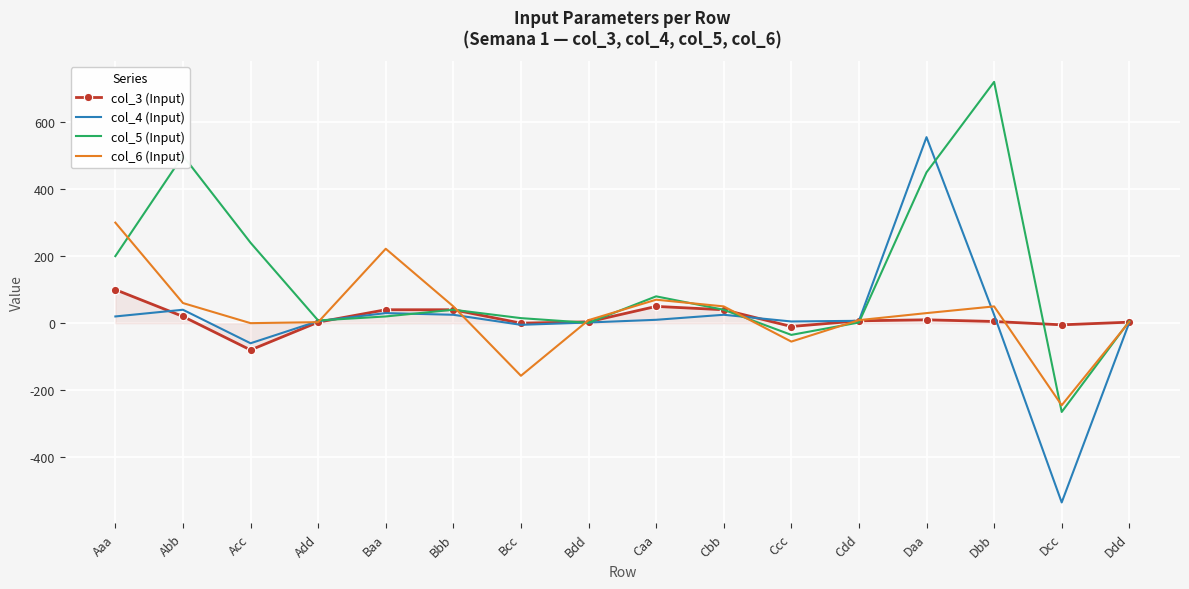

Which series has the largest range (max minus min)?

col_4 (Input)